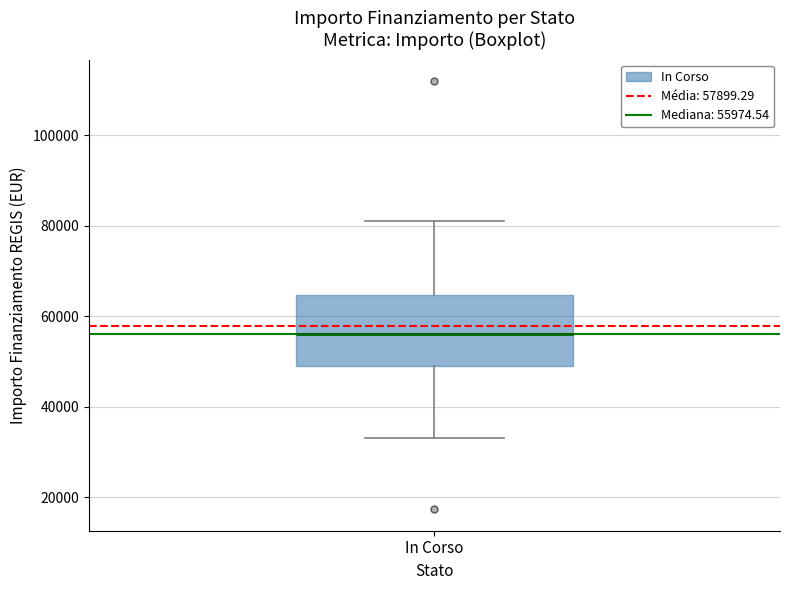

Read this box plot against the y-axis: the position of the median line, the range covered by the box, and the ends of both whiskers. The values are not printed on the chart, so give them approximately, as read against the axis.

median 56000, box 50000 to 64000, whiskers 32000 to 80000